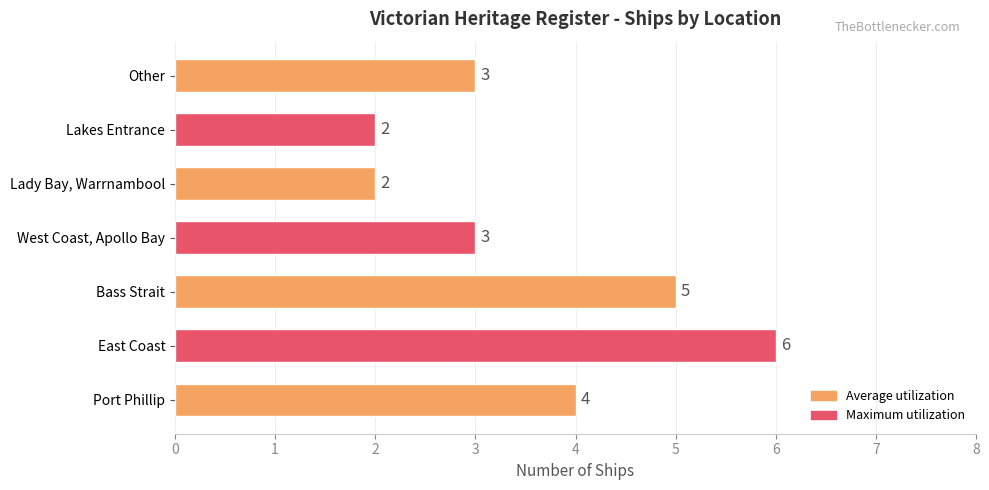

What is the difference between the values at East Coast and Other?

3